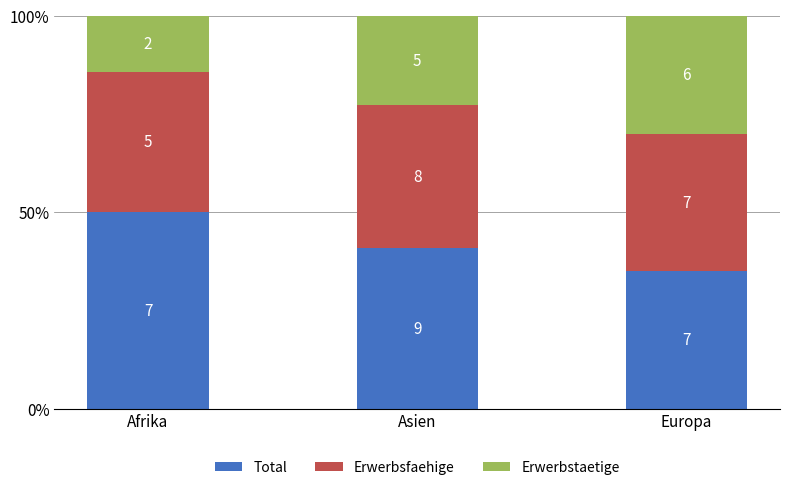

Which series changed the most between Afrika and Asien?

Total